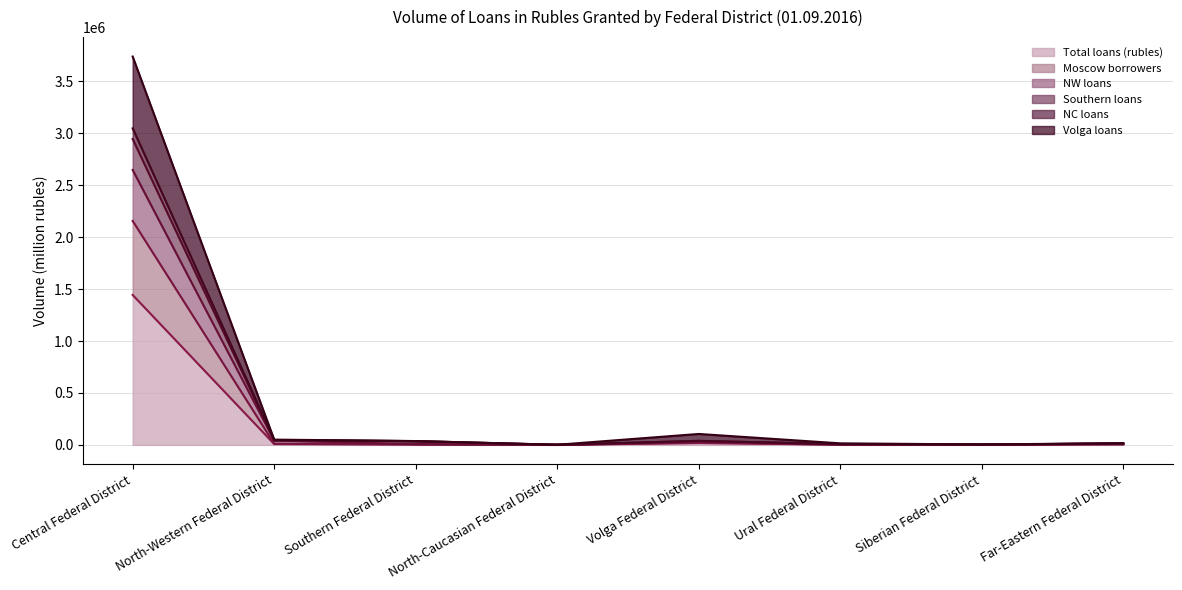

Does the chart display data point markers on the line(s)?

No